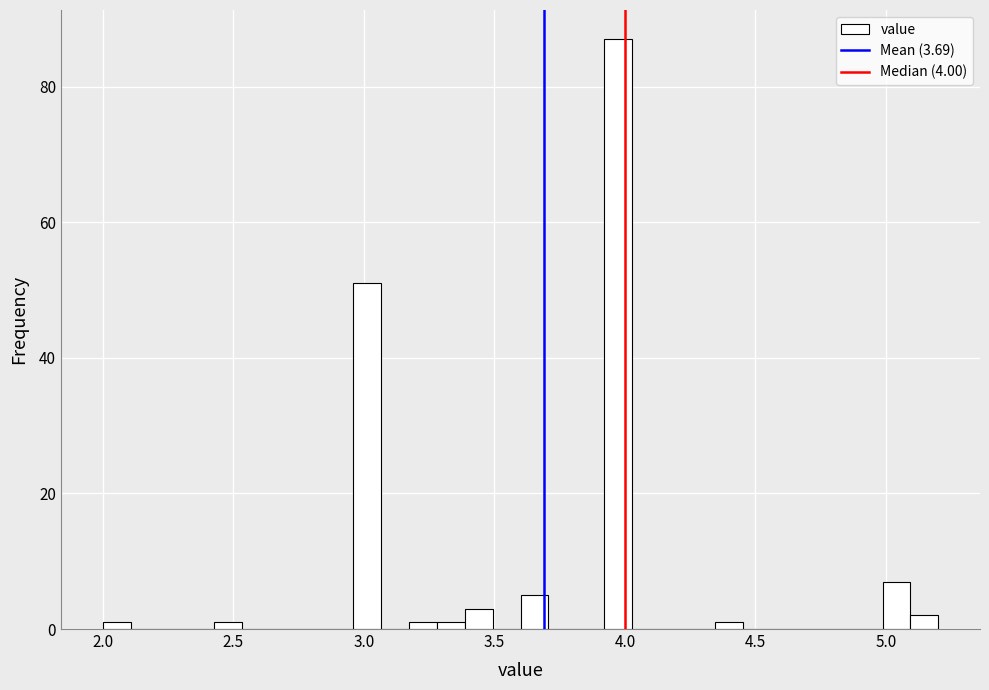

Around what value on the x-axis is the tallest bar? Give the approximate position of its centre, as read against the axis.

3.95